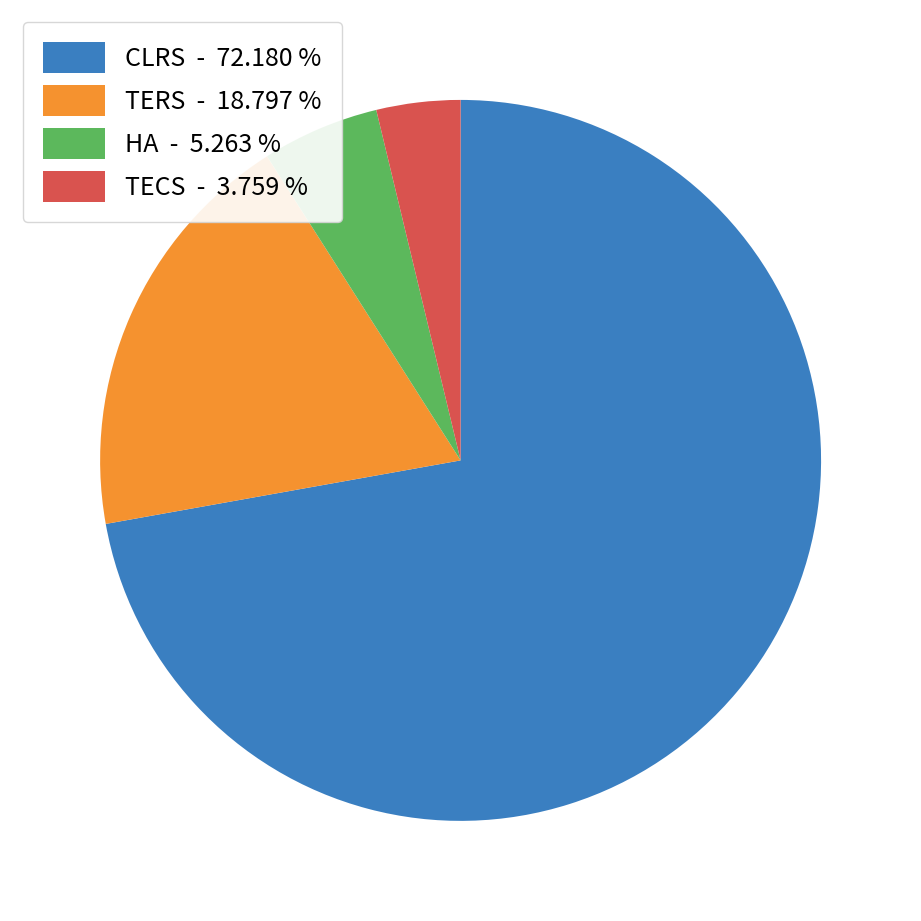

Combined, do HA - 5.263 % and CLRS - 72.180 % account for over 50%?

Yes